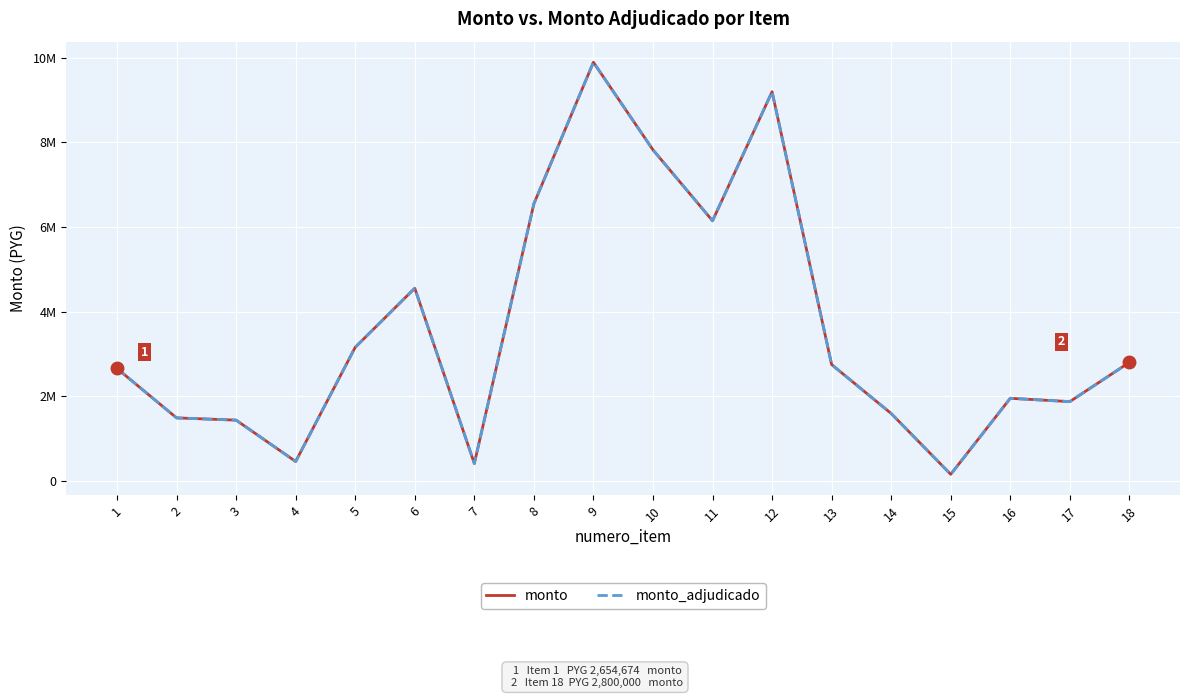

True or false: monto_adjudicado and monto cross at least once.

False